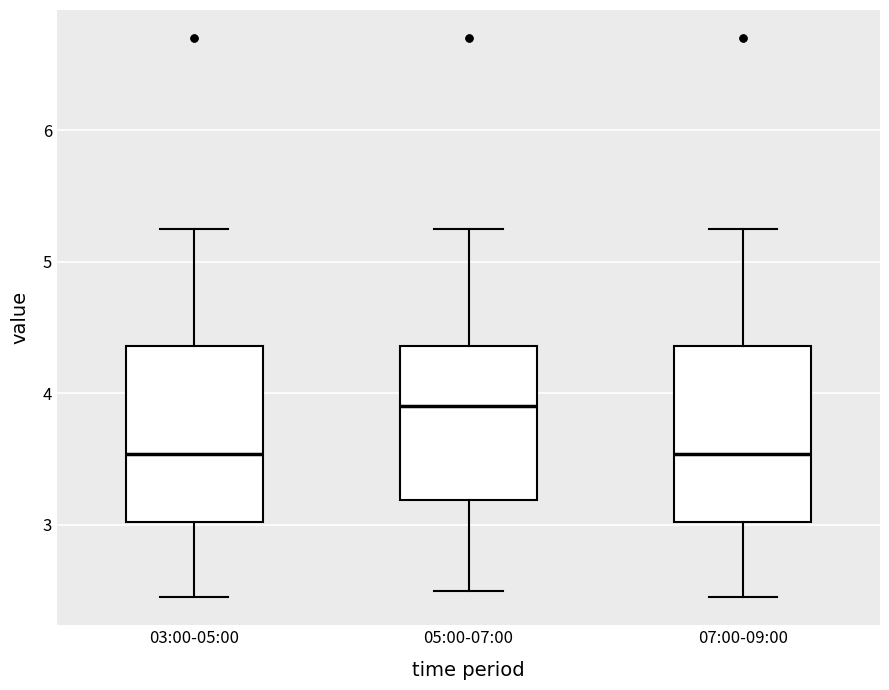

Reading left to right, read every box against the y-axis: the position of its median line, the range the box covers, and the ends of its whiskers. The values are not printed on the chart, so give them approximately, as read against the axis.

03:00-05:00: median 3.5, box 3.0 to 4.4, whiskers 2.5 to 5.3
05:00-07:00: median 3.9, box 3.2 to 4.4, whiskers 2.5 to 5.3
07:00-09:00: median 3.5, box 3.0 to 4.4, whiskers 2.5 to 5.3